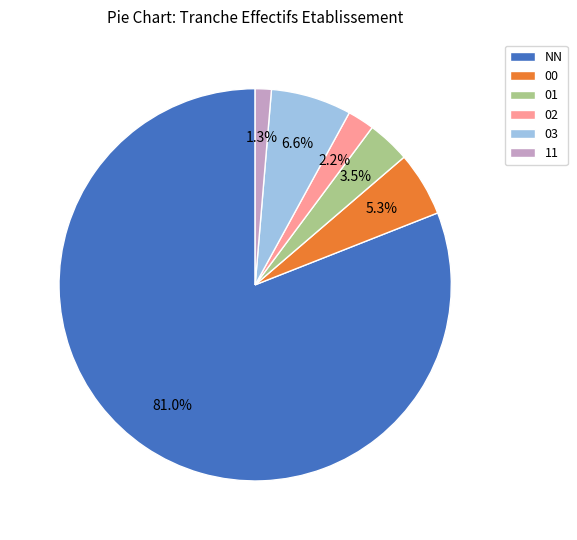

Rank the categories by value from lowest to highest.

11, 02, 01, 00, 03, NN